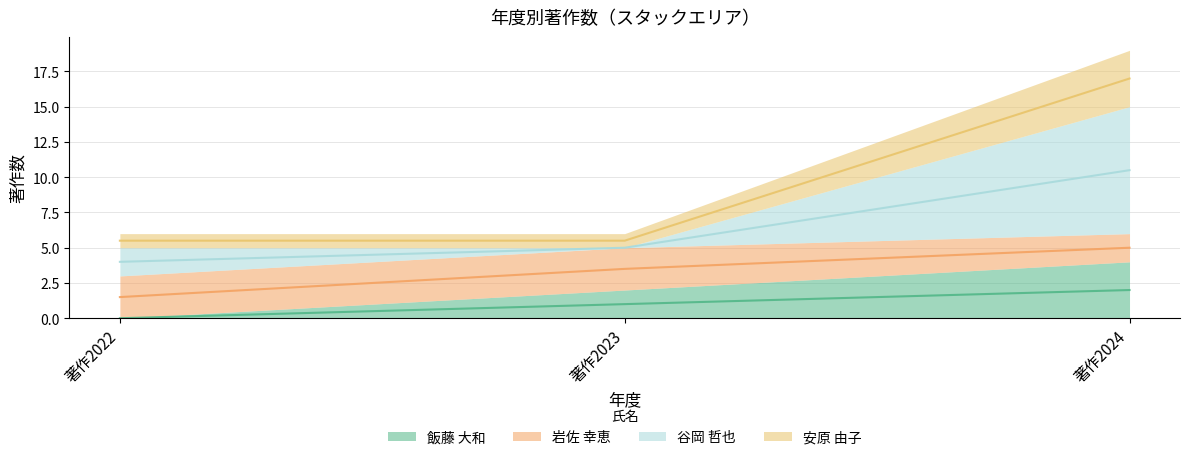

The value of 飯藤 大和 at 著作2023 is 0.4. True or false?

False